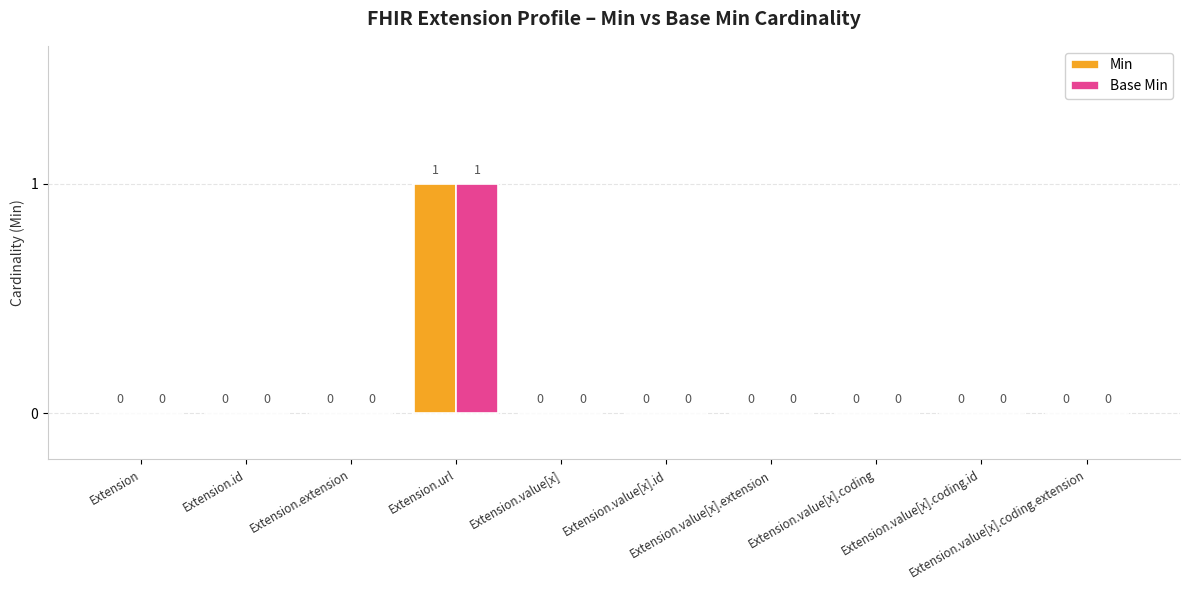

Does the chart contain stacked bars?

No